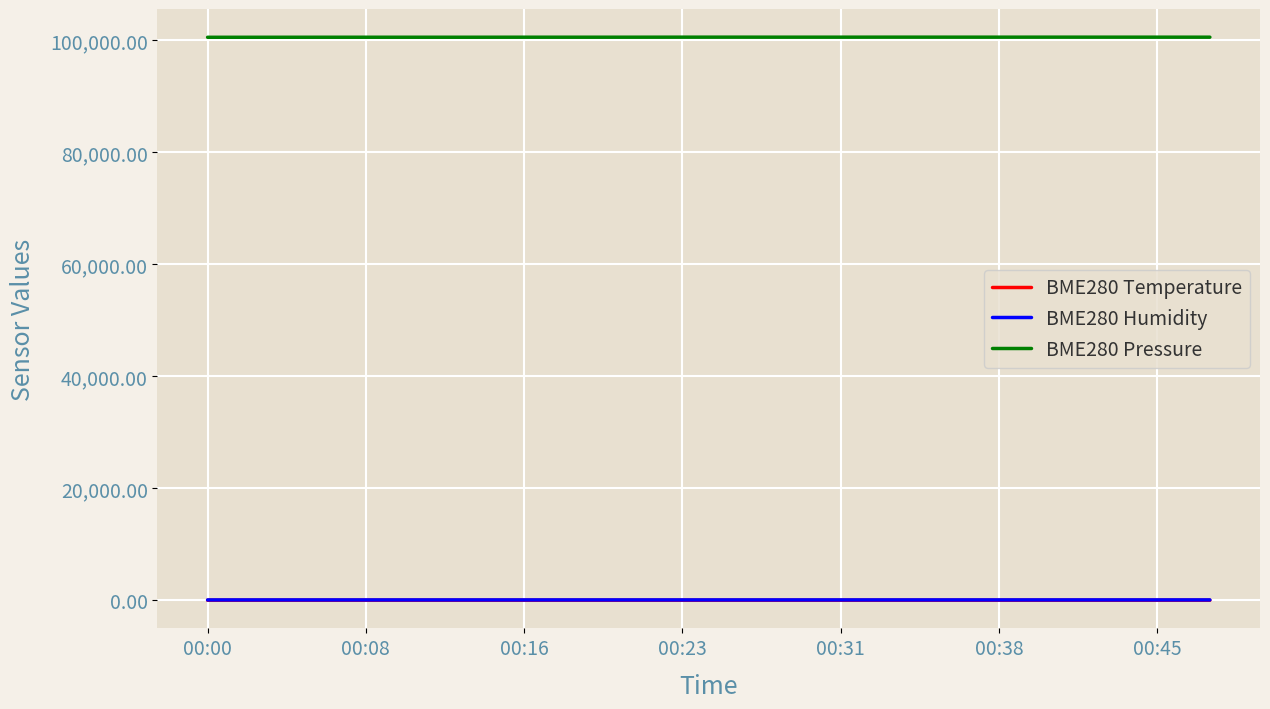

What is the maximum value for BME280 Pressure?

100476.9